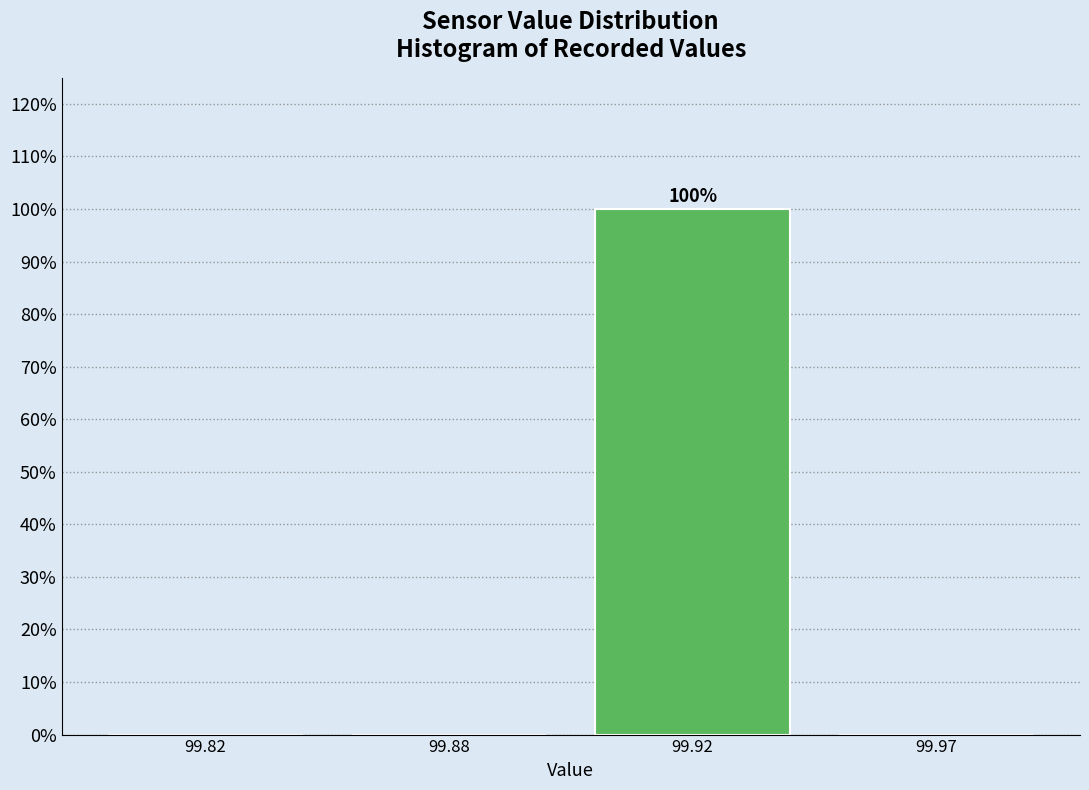

Reading left to right, list all the values displayed in this chart.

99.82=0	99.88=0	99.92=100	99.97=0